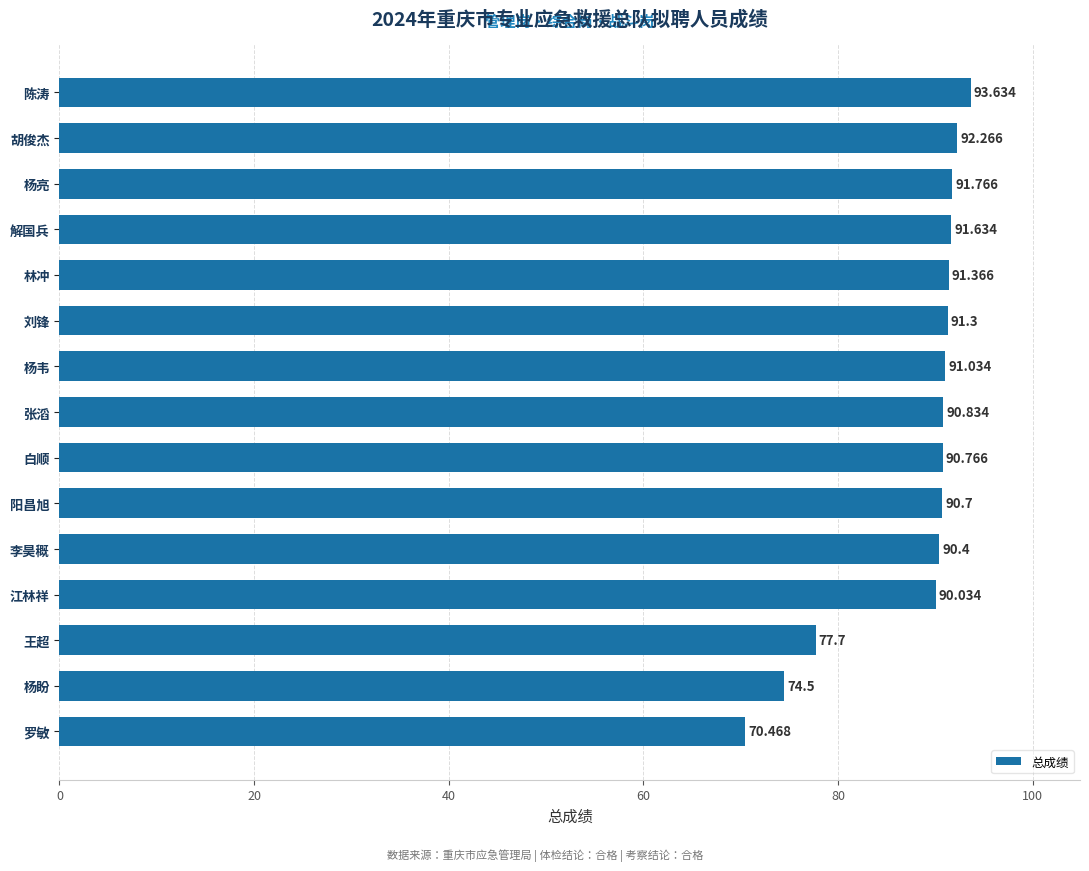

Which has a higher value, 解国兵 or 杨韦?

解国兵